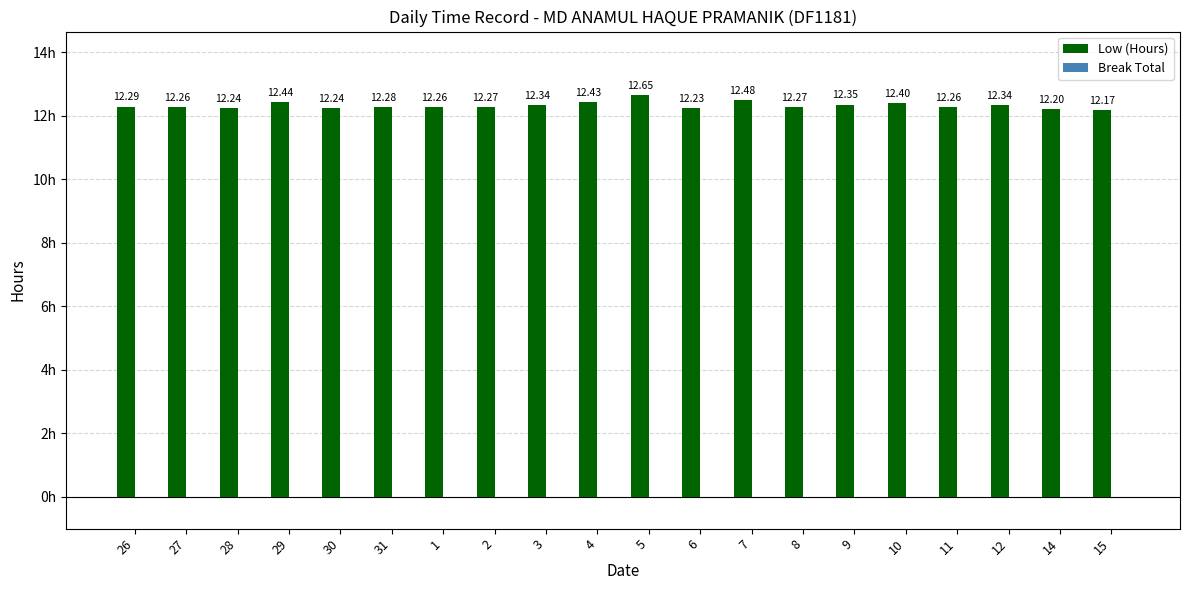

What is the ratio of the value at 15 to the value at 9?

1.0